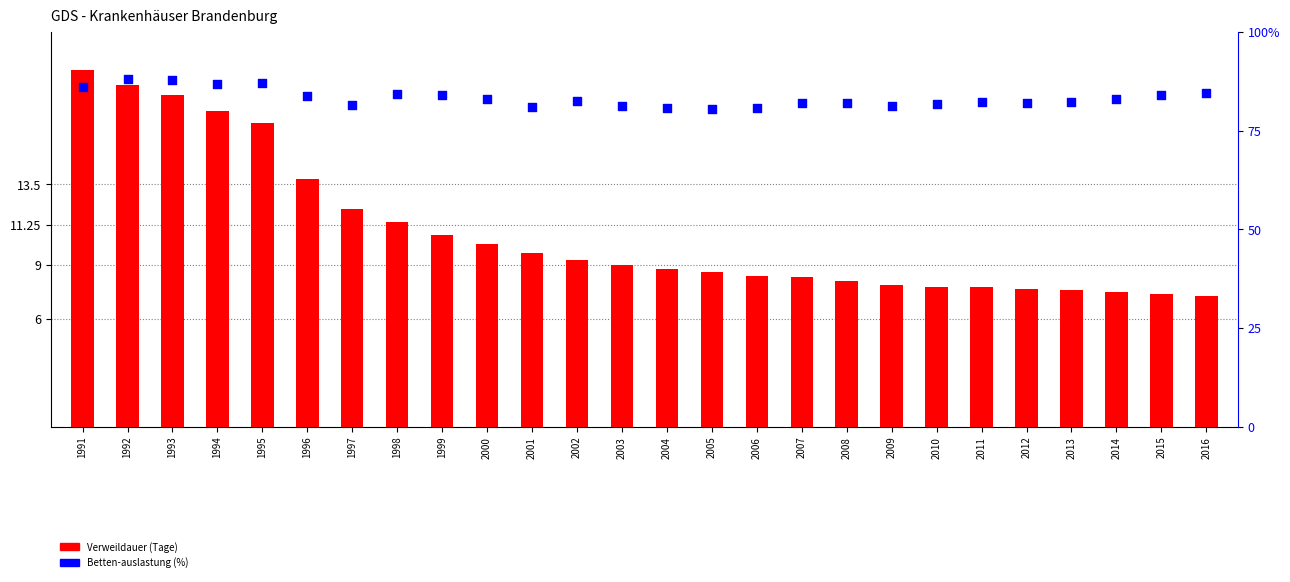

Which series has the largest total across all categories?

Betten-auslastung (%)